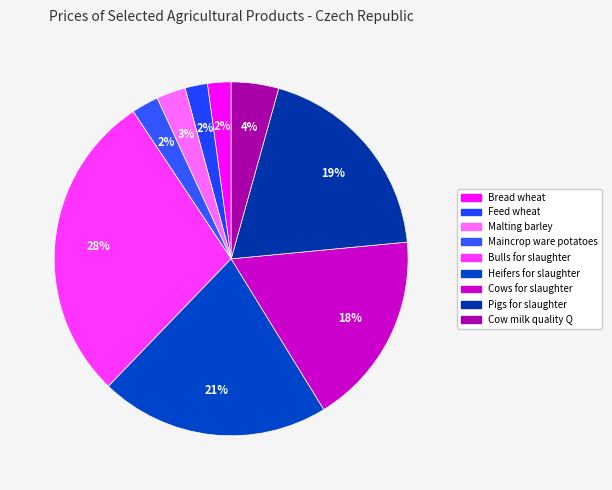

What is the total percentage of Bulls for slaughter and Bread wheat?

30.6%